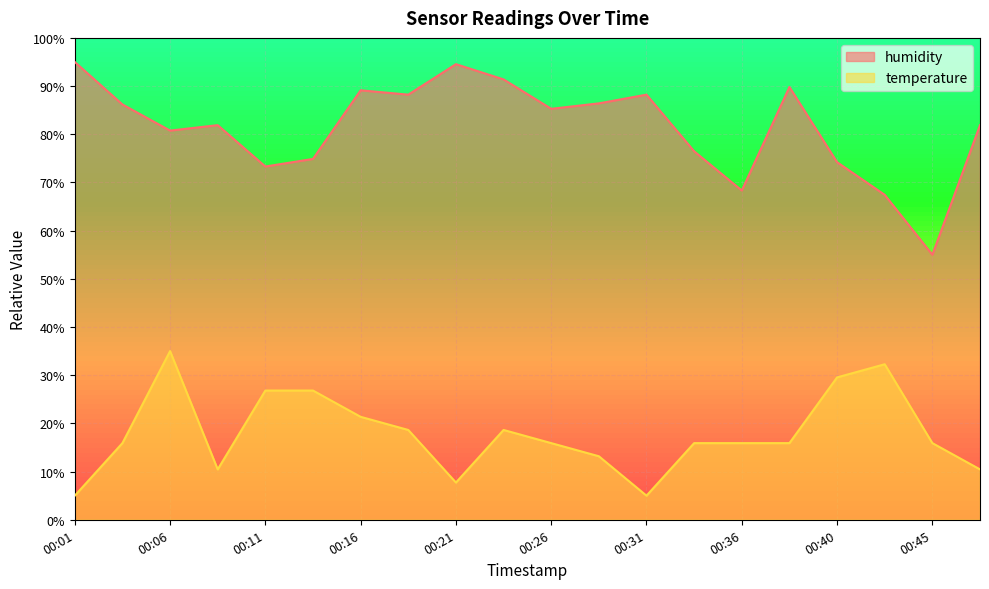

What is the difference between the highest and lowest values at 00:06?

45.8